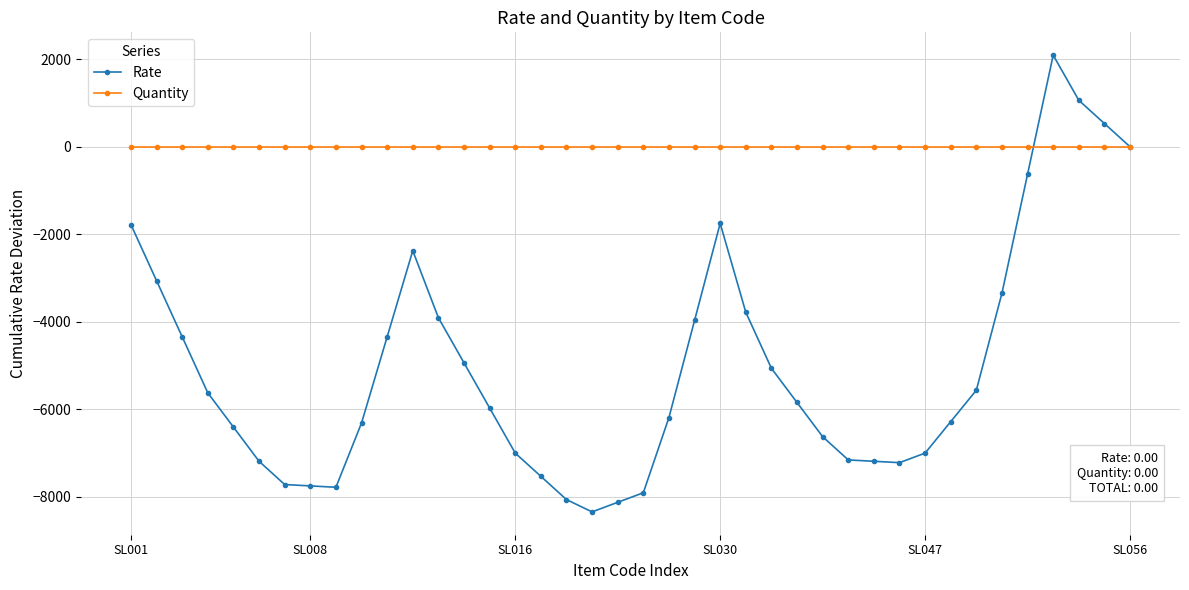

How many lines are shown in the chart?

2